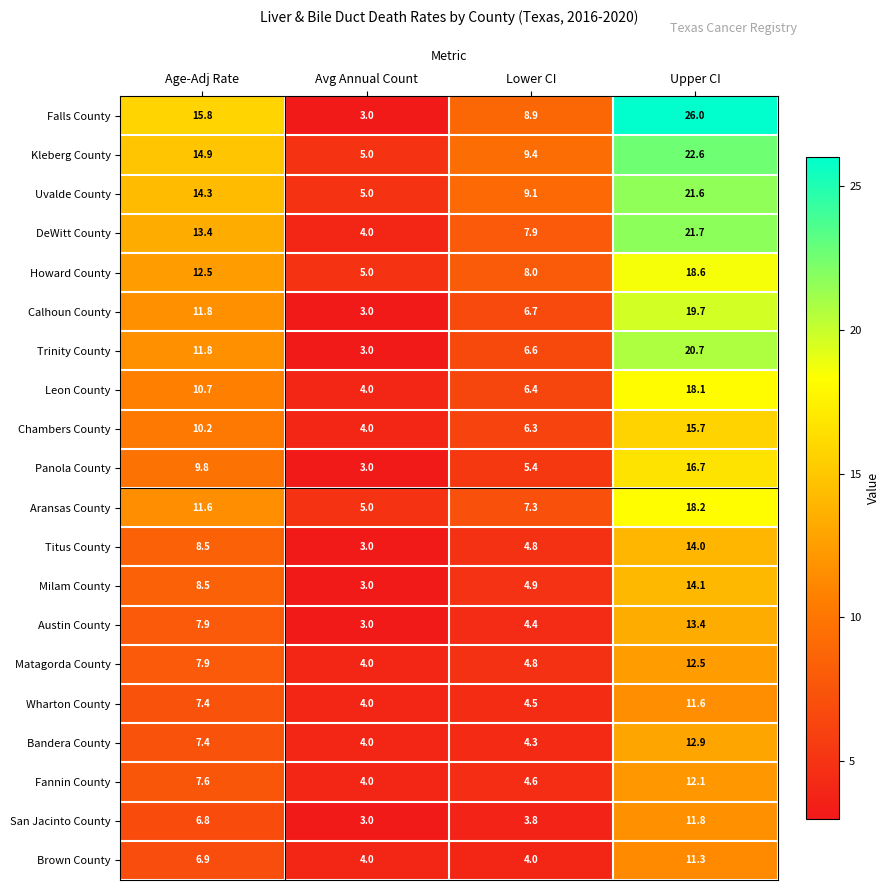

What is the difference between the highest and lowest values at Lower CI?

5.6